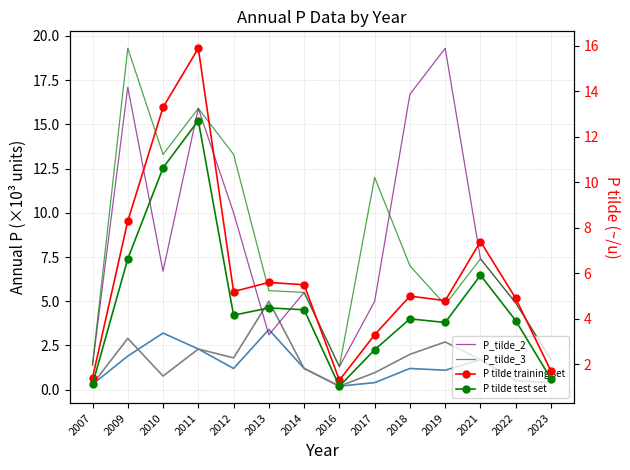

How many series are shown in this chart?

6